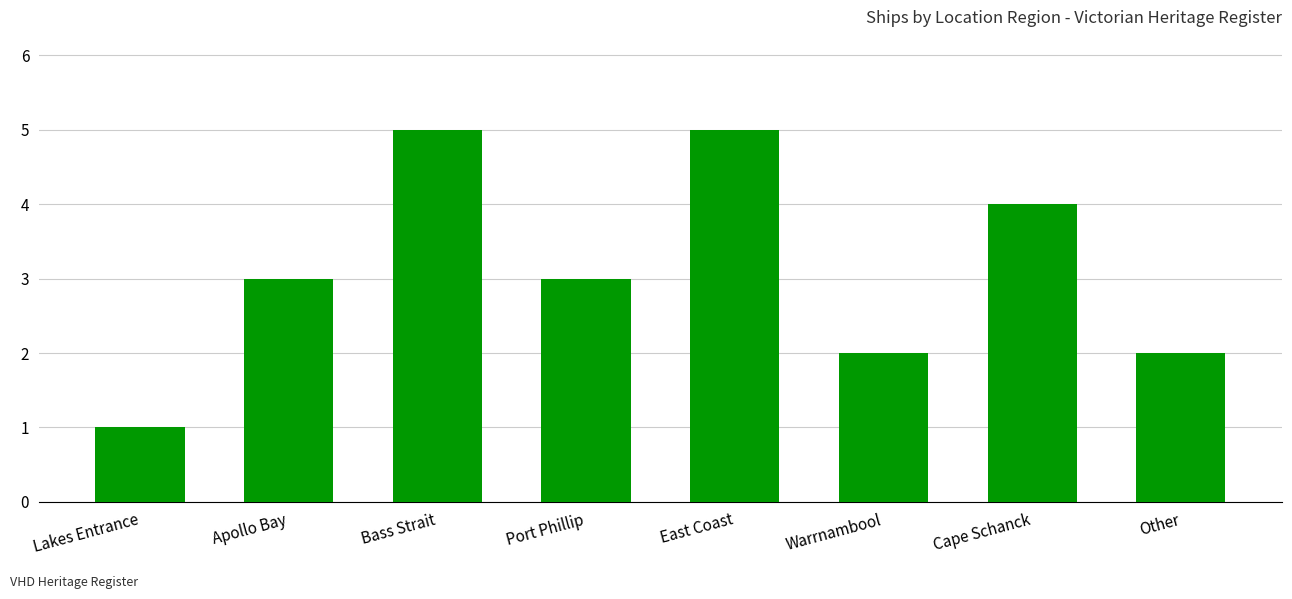

Count the values in the range 2 to 5.

7